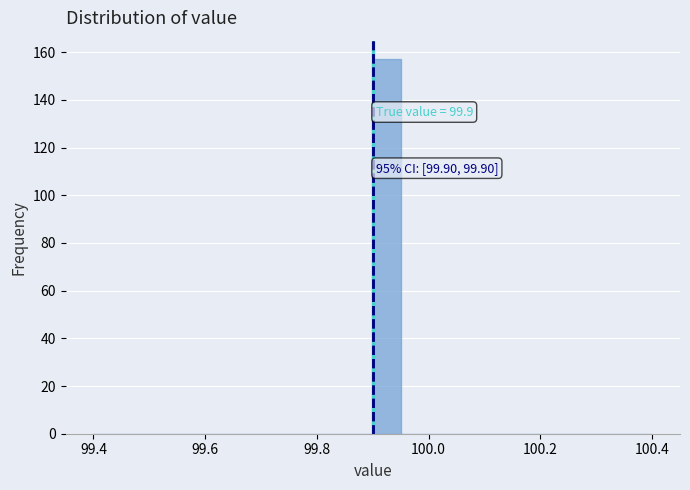

Around what value on the x-axis is the tallest bar? Give the approximate position of its centre, as read against the axis.

99.92